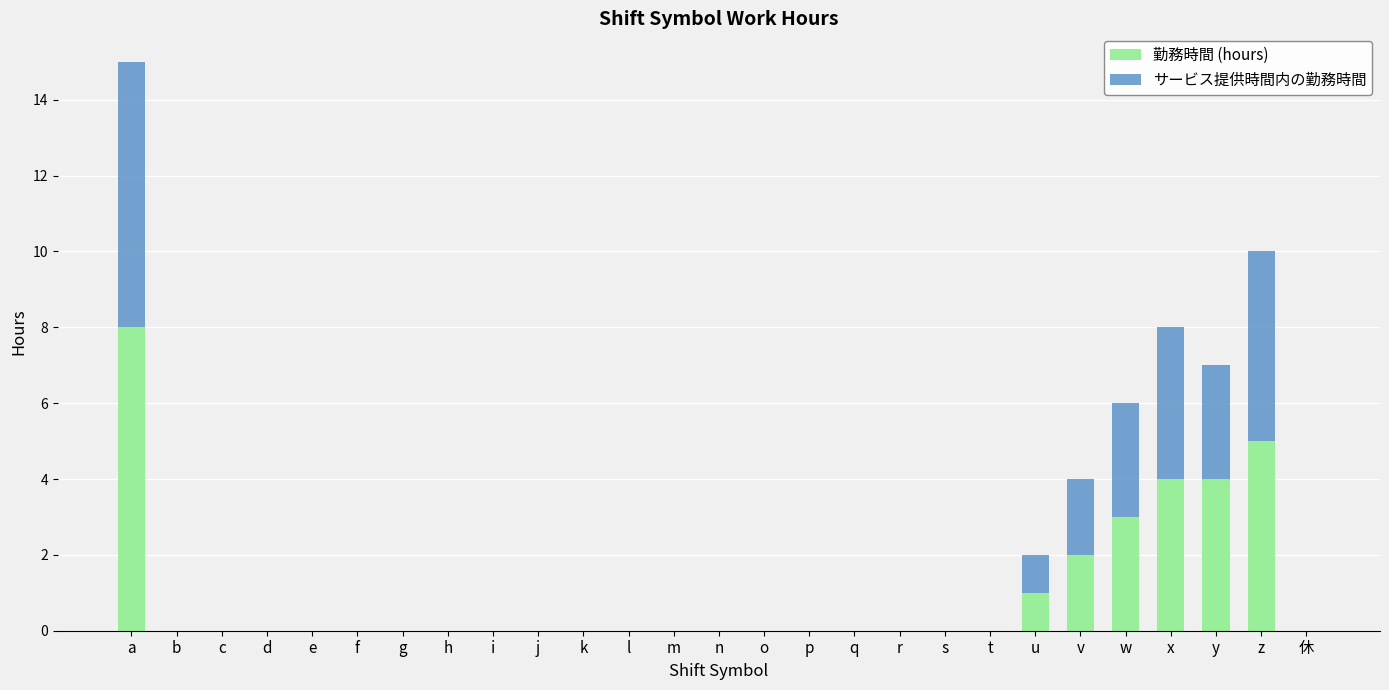

What is the highest value of the 勤務時間 (hours) series?

8